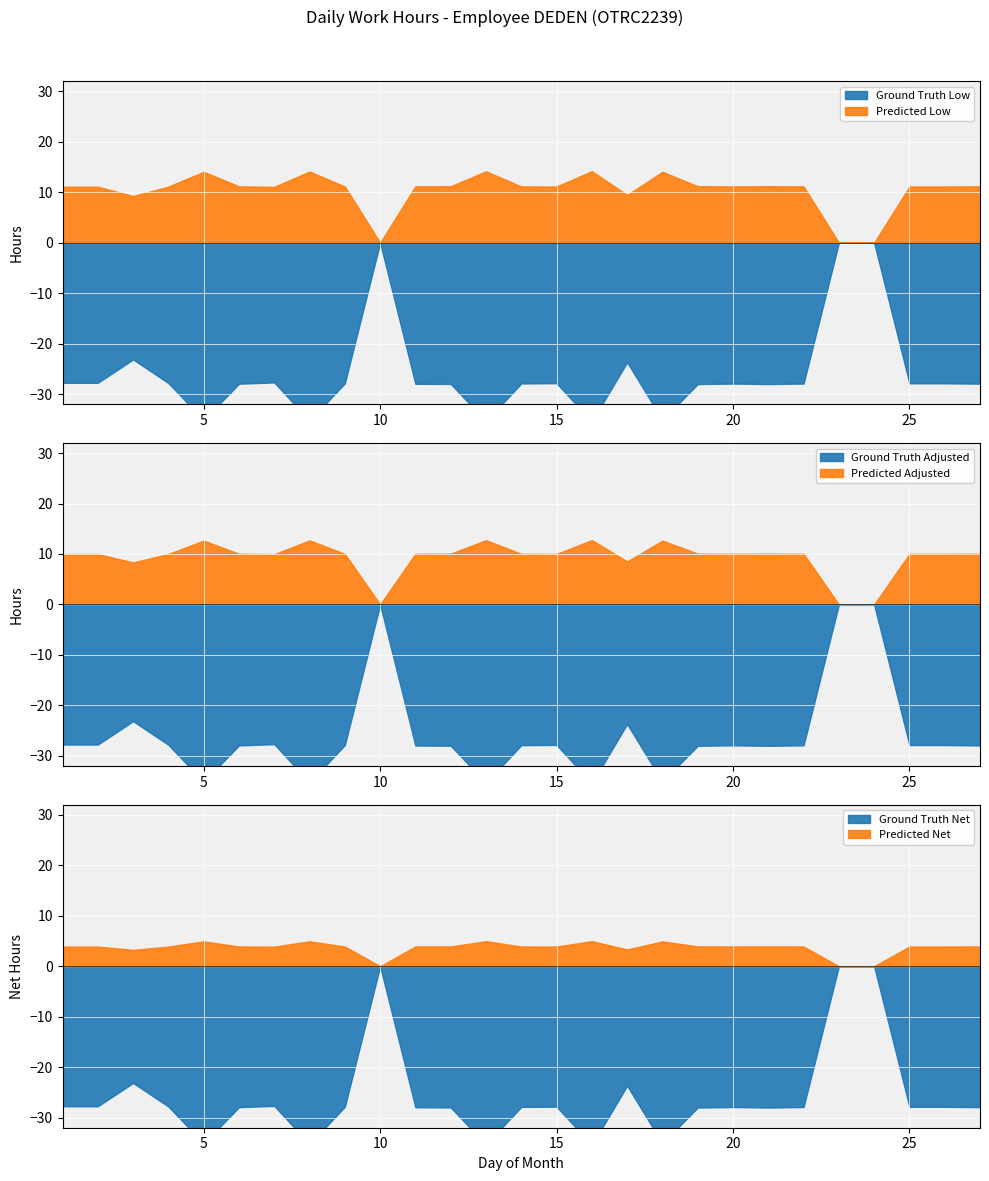

How many interior local valleys does the Adjusted Hours series have?

6